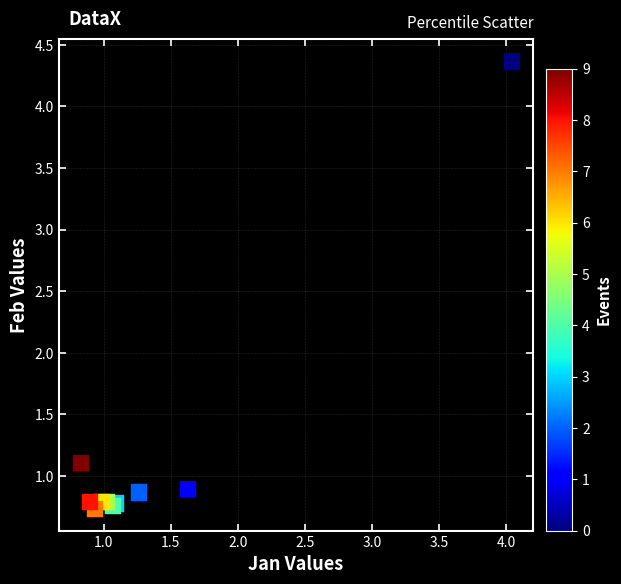

What Y value in the scatter plot is closest to 2?

1.1